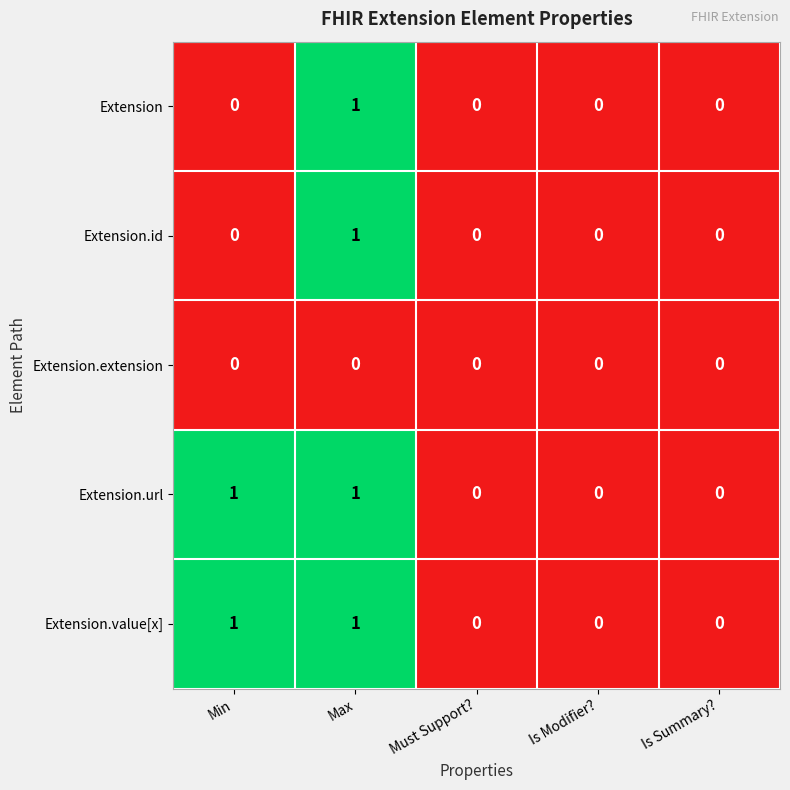

True or false: Extension.id has a value of 0 at Must Support?.

True